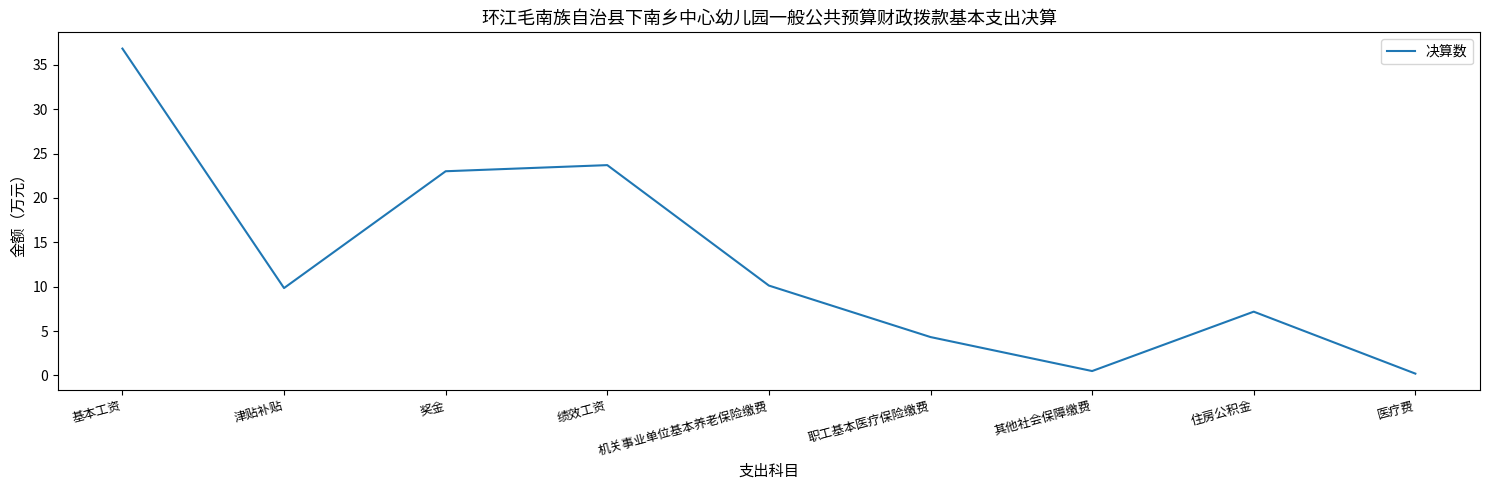

What position from the right is 机关事业单位基本养老保险缴费?

5